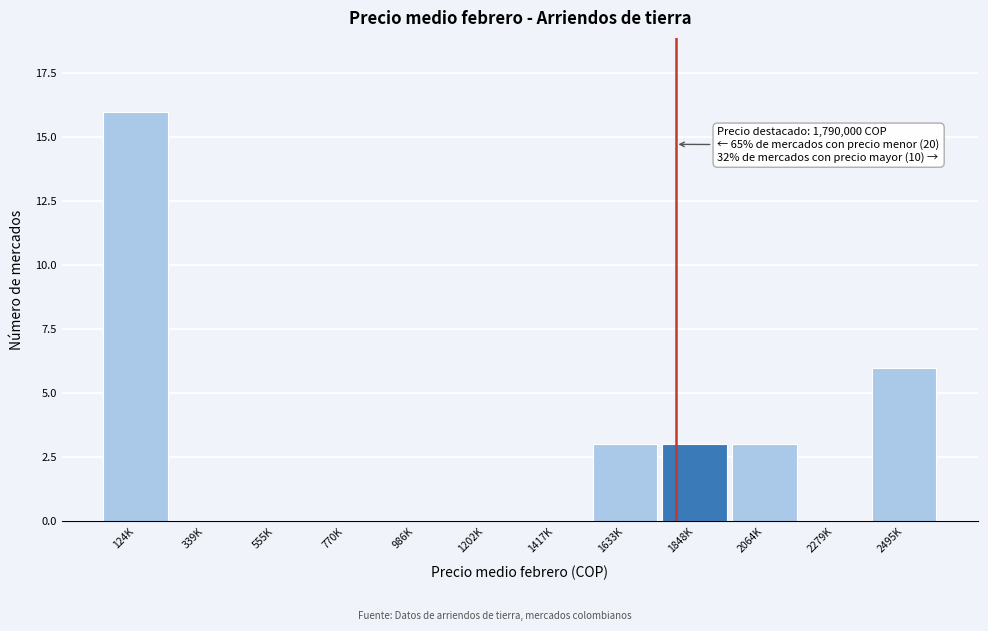

Reading right to left, what are all the values shown in this chart?

2495K=6	2279K=0	2064K=3	1848K=3	1633K=3	1417K=0	1202K=0	986K=0	770K=0	555K=0	339K=0	124K=16